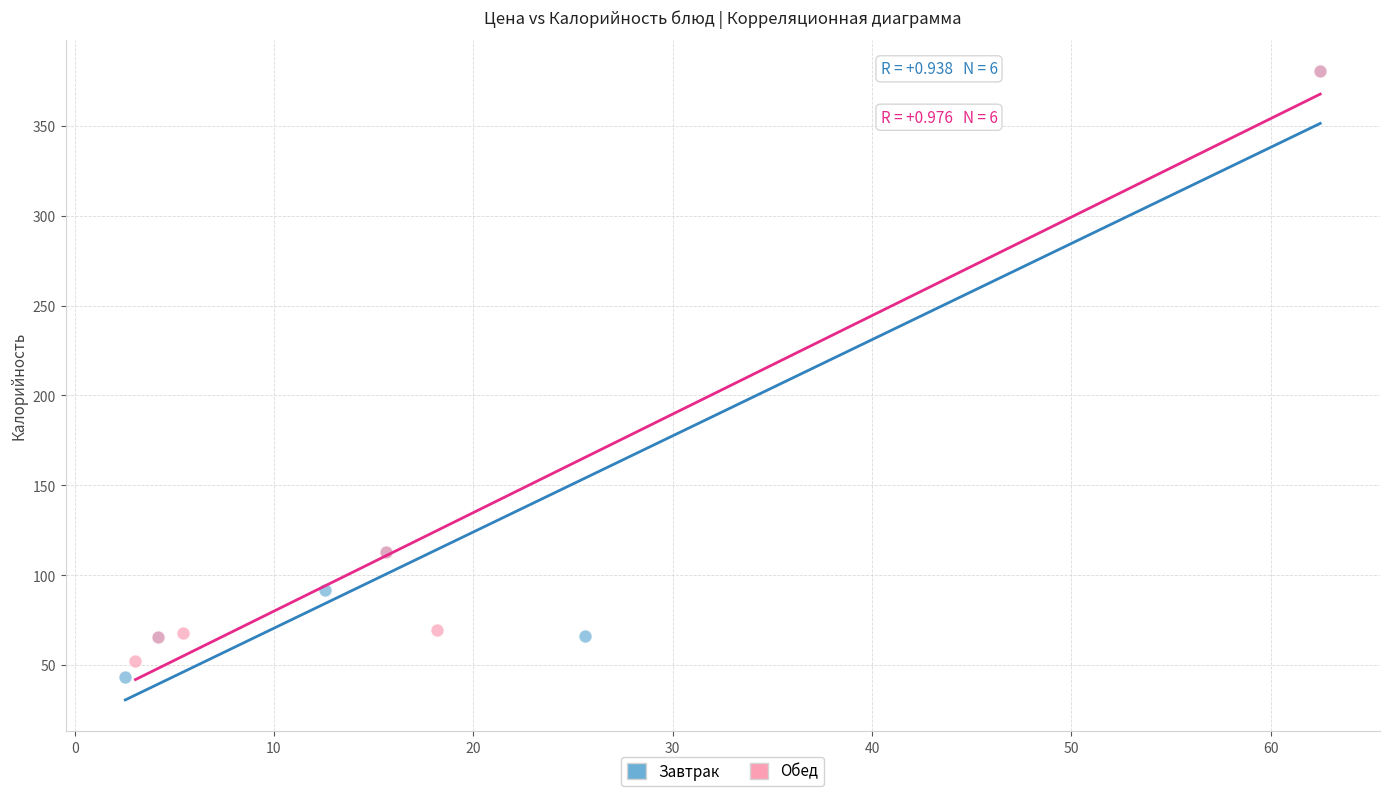

Which series reaches the minimum Y coordinate?

Завтрак